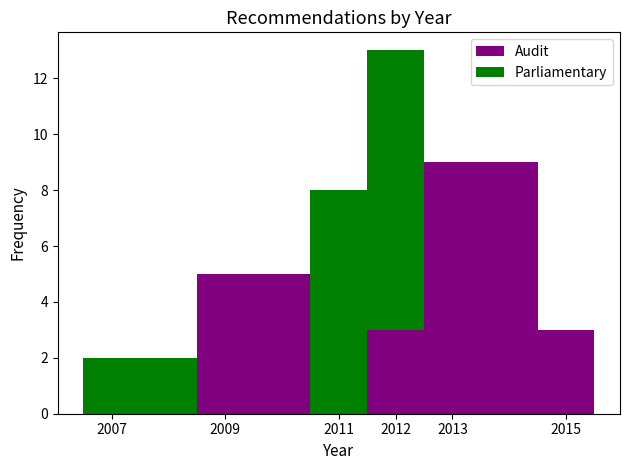

What is the total height of the stacked bar covering 2008.5 to 2010.5 on the x-axis? The values are not printed on the chart, so give them approximately, as read against the axis.

5